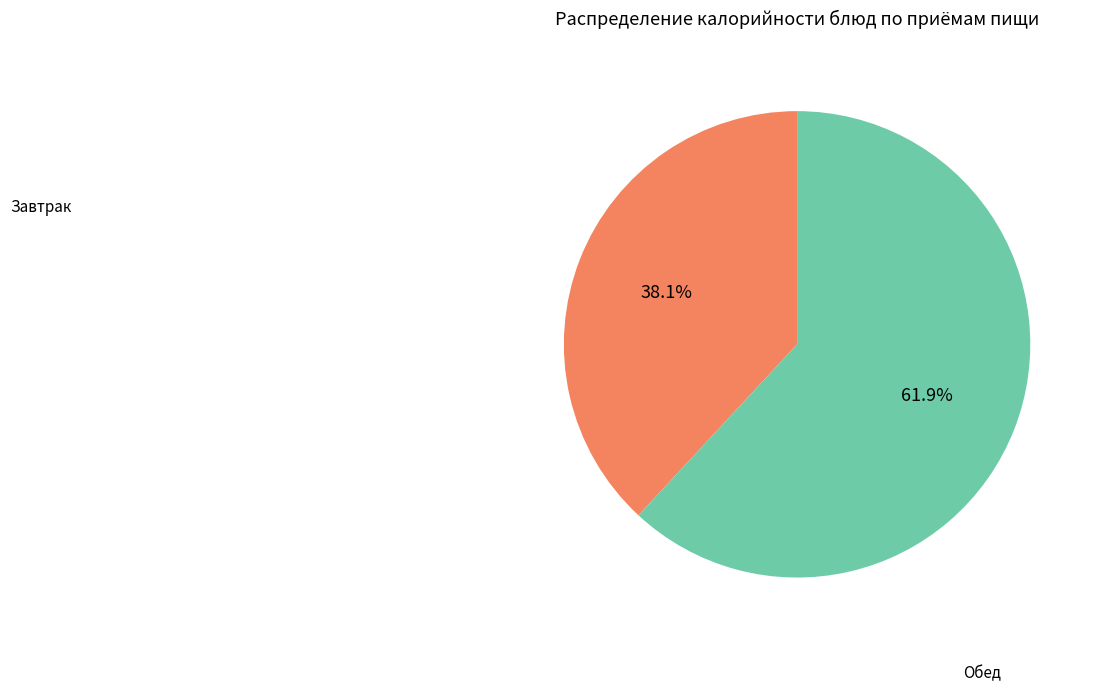

Is there a majority slice in this chart?

Yes